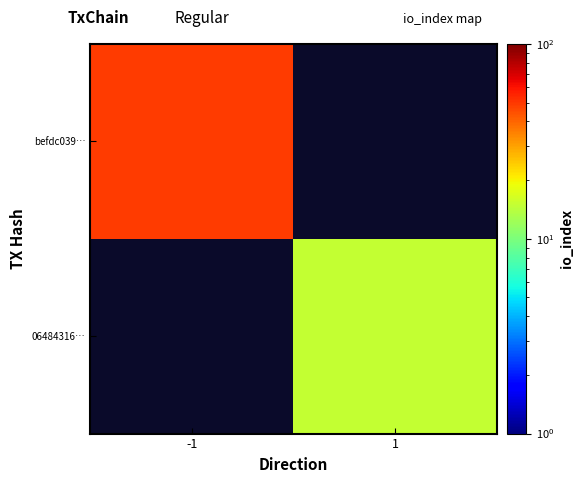

At how many categories does at least one series exceed 32?

1